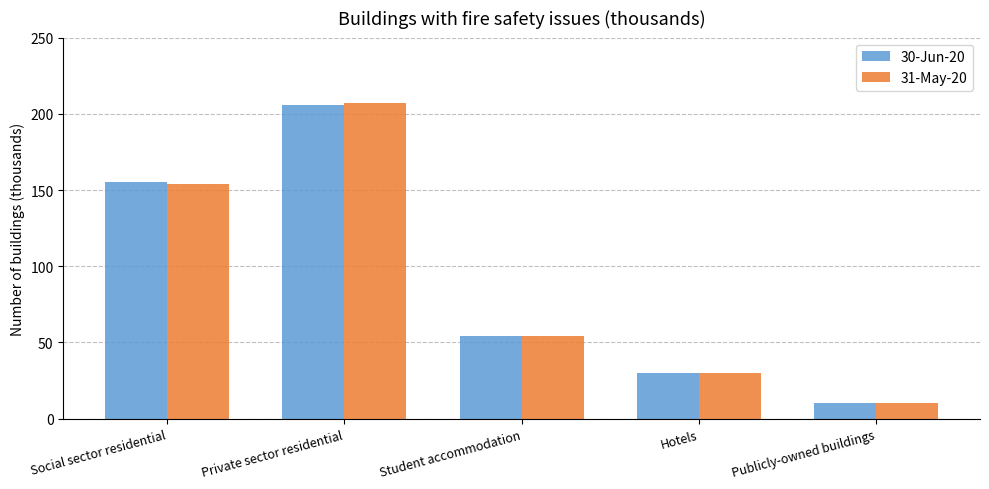

What are all the series names shown in the legend?

30-Jun-20, 31-May-20